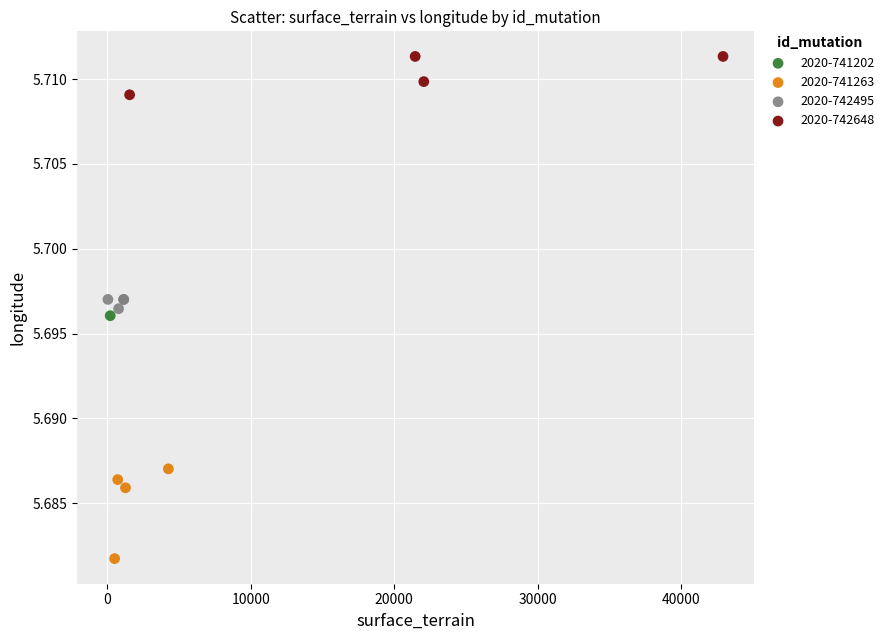

What are all the series names shown in the legend?

2020-741202, 2020-741263, 2020-742495, 2020-742648